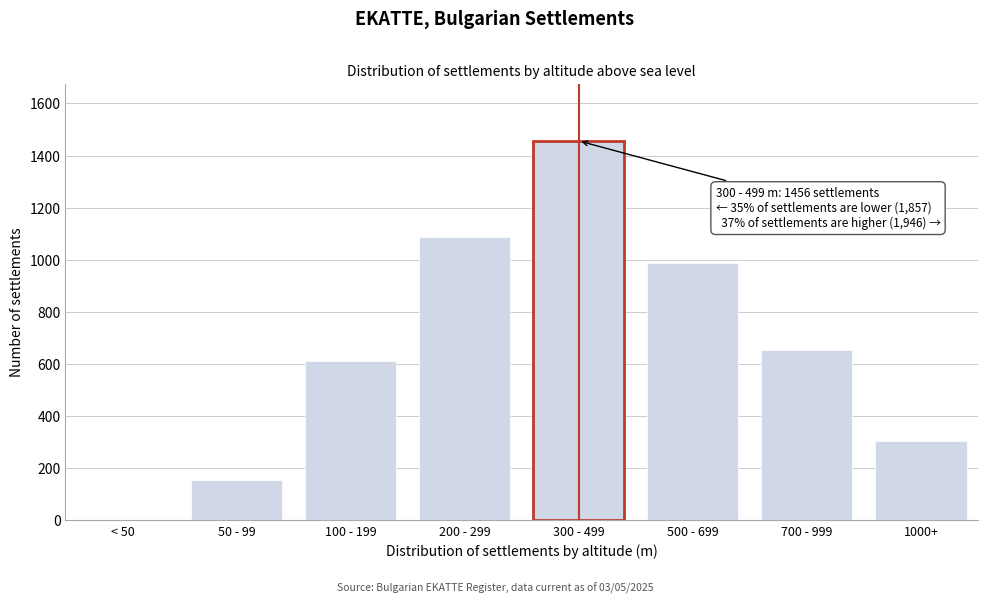

Reading left to right, list all the values displayed in this chart.

< 50=0	50 - 99=156	100 - 199=612	200 - 299=1089	300 - 499=1456	500 - 699=987	700 - 999=654	1000+=305